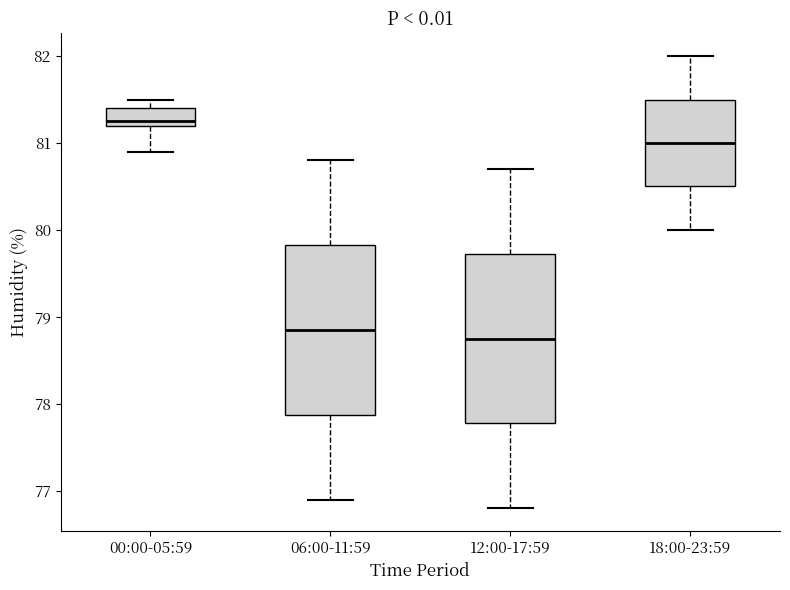

Reading left to right, transcribe this box plot: for each box, give where its median line is, the range the box spans, and where its two whiskers end, as read against the y-axis. The values are not printed on the chart, so give them approximately, as read against the axis.

00:00-05:59: median 81.3, box 81.2 to 81.4, whiskers 80.9 to 81.5
06:00-11:59: median 78.9, box 77.9 to 79.8, whiskers 76.9 to 80.8
12:00-17:59: median 78.8, box 77.8 to 79.7, whiskers 76.8 to 80.7
18:00-23:59: median 81.0, box 80.5 to 81.5, whiskers 80.0 to 82.0